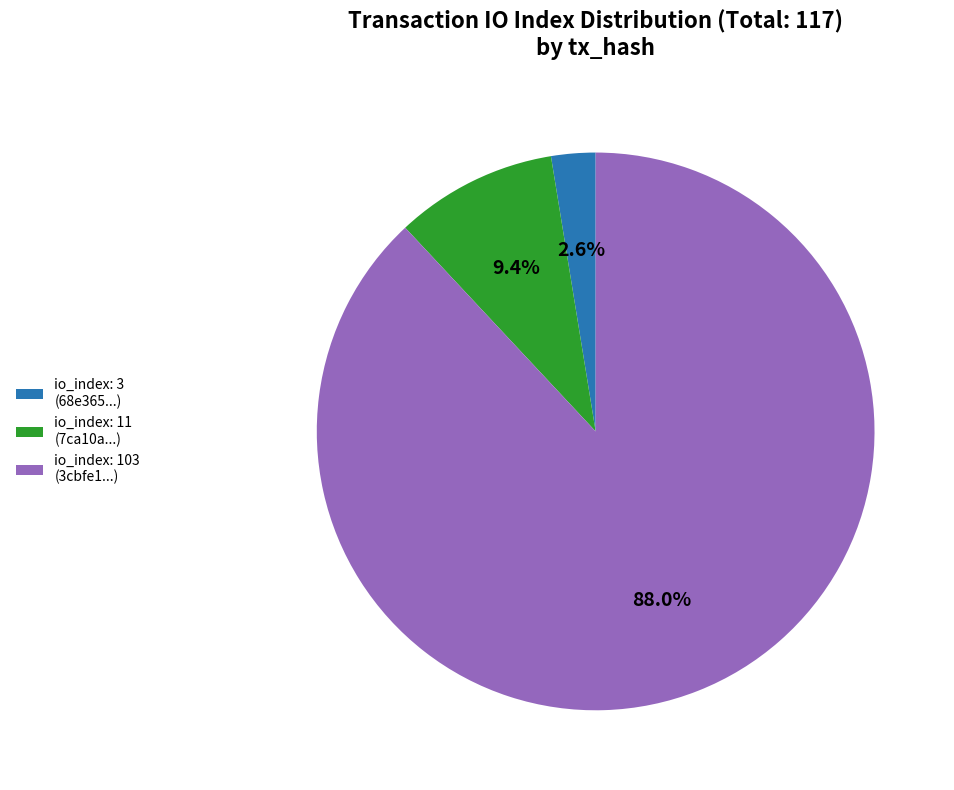

Which slice is the largest?

io_index: 103 (3cbfe1...)